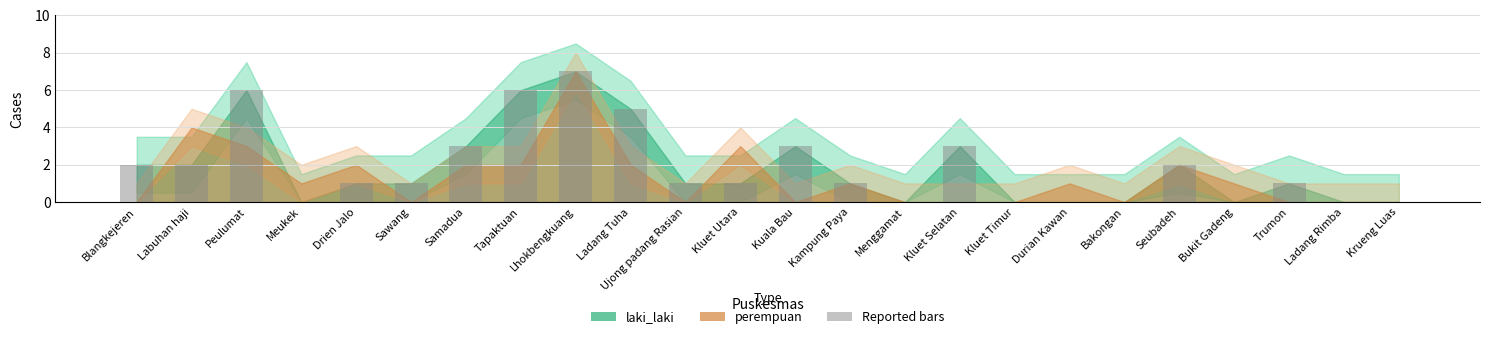

The chart shows a value of 3 at Labuhan haji. True or false?

False